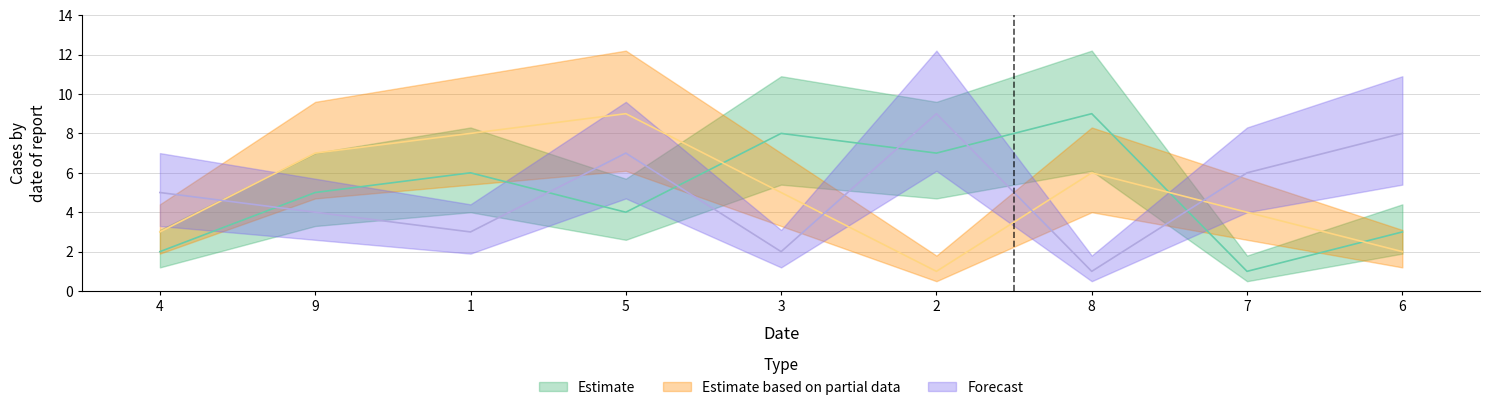

What position from the left is 4?

1